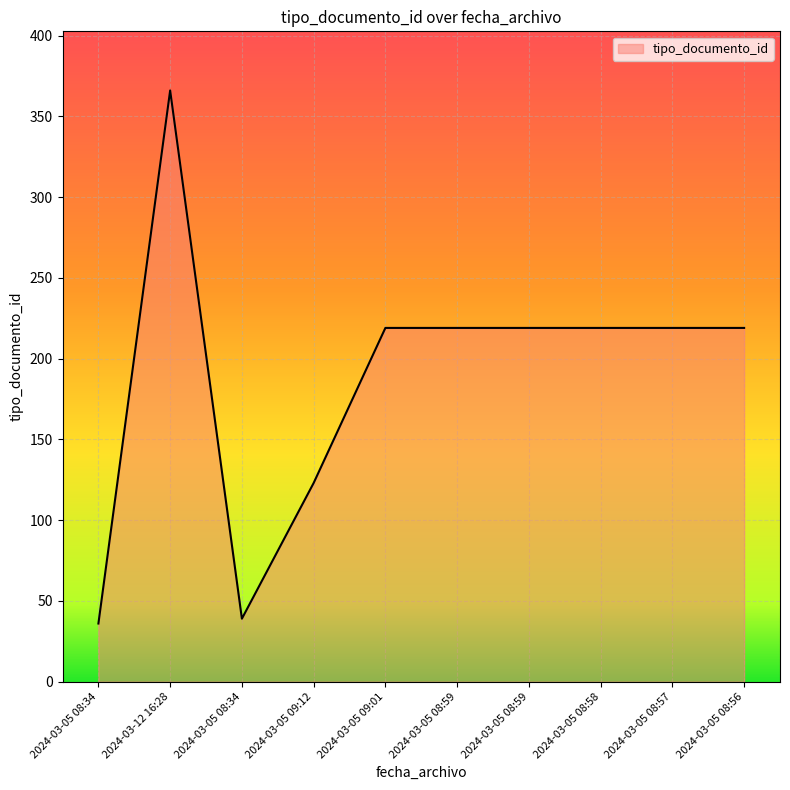

At which category does the data reach its first local peak?

2024-03-12 16:28